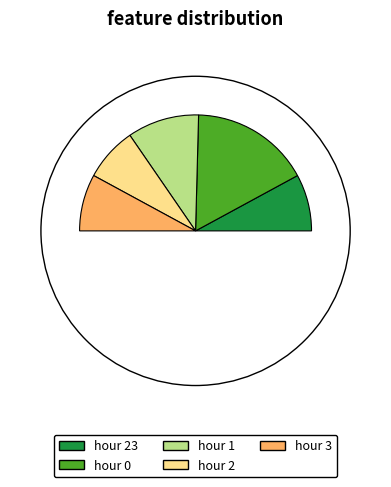

Is there any slice that represents more than half of the pie?

No